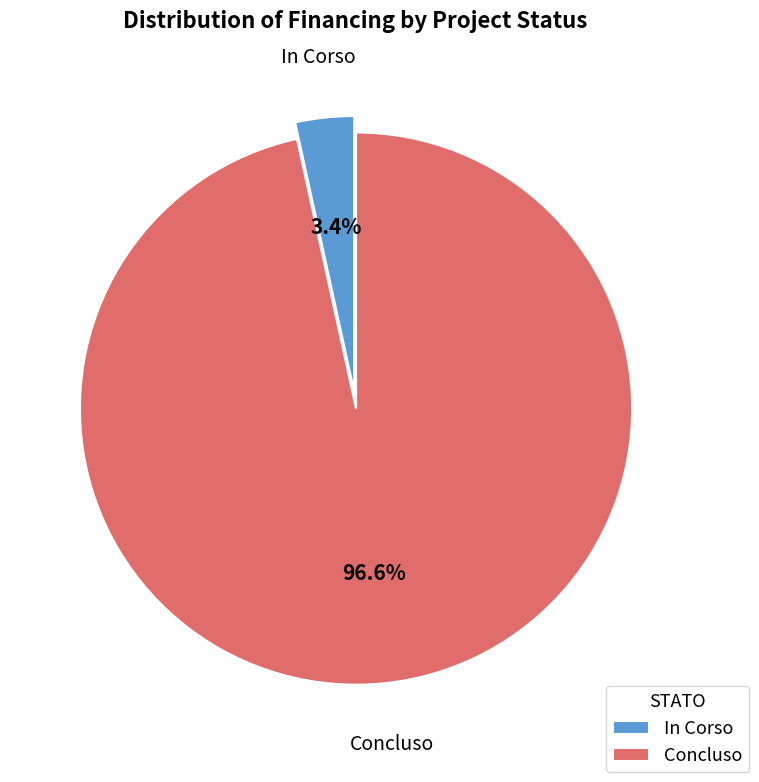

Combined, do In Corso and Concluso account for over 50%?

Yes